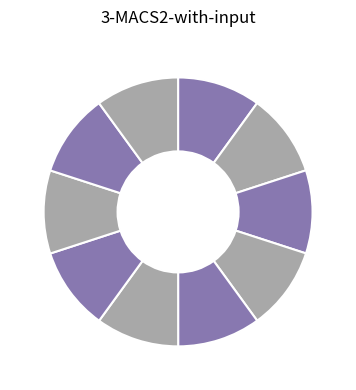

Count the number of slices in the pie.

10